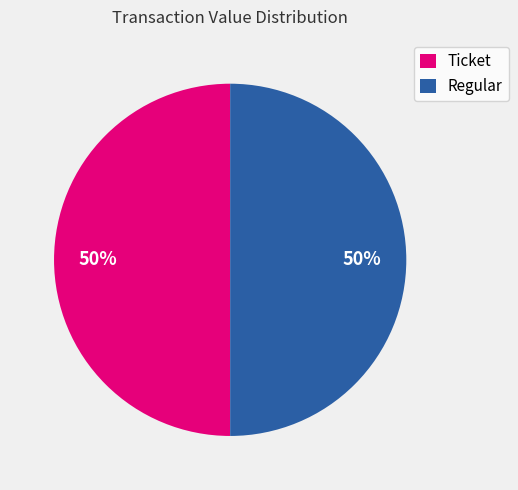

Do Ticket and Regular together represent more than half of the pie?

Yes